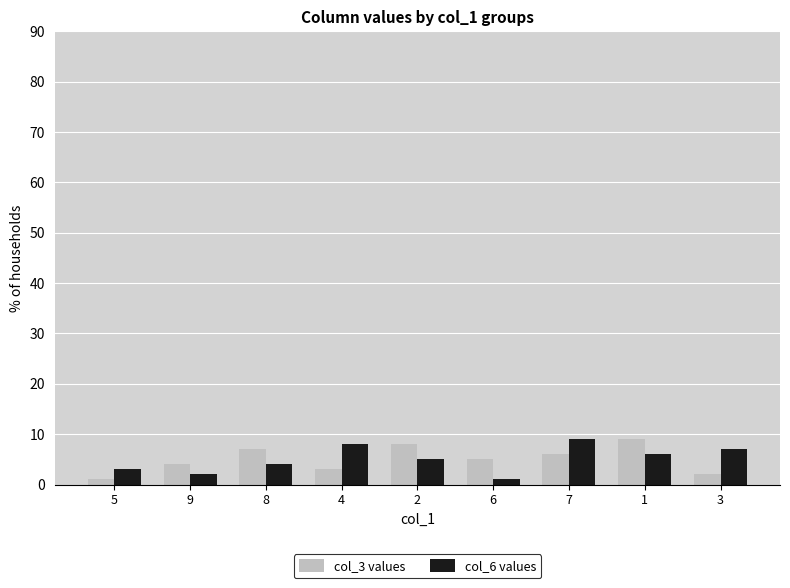

What is the lowest value of the col_3 values series?

1